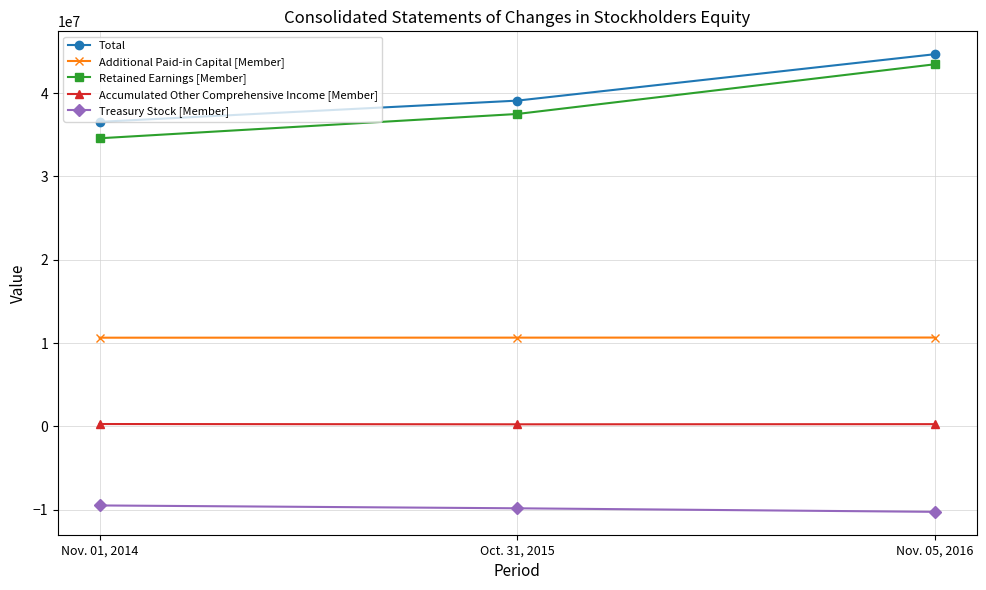

Rank the series at Oct. 31, 2015 from highest to lowest value.

Total, Retained Earnings [Member], Additional Paid-in Capital [Member], Accumulated Other Comprehensive Income [Member], Treasury Stock [Member]